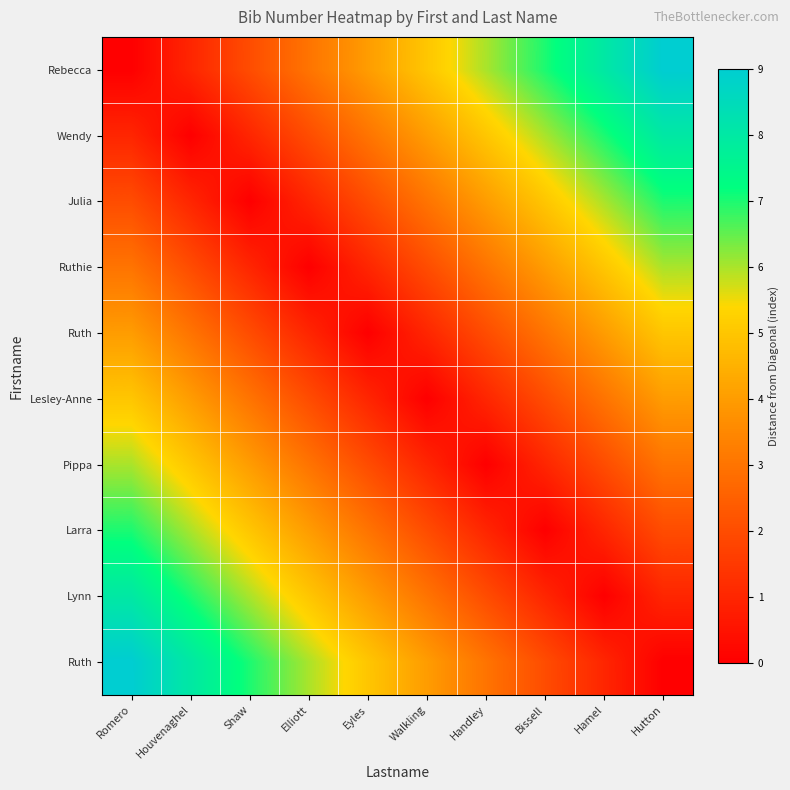

At which category does the chart reach its peak across all series?

Hutton